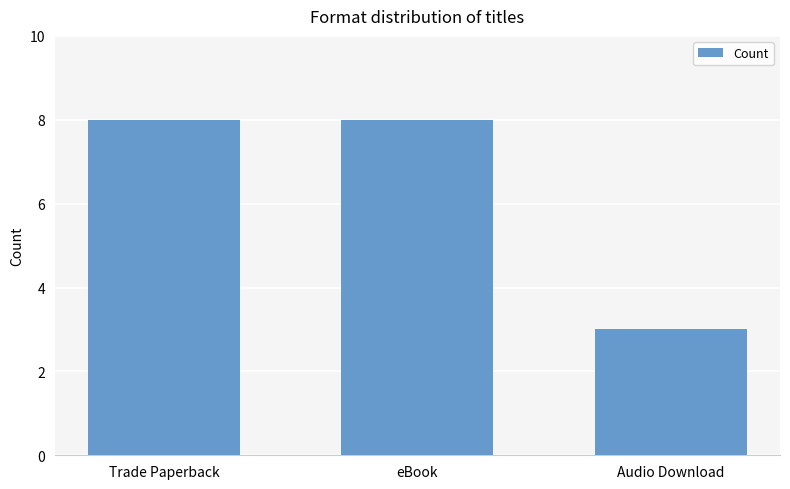

What is the ratio of the value at Audio Download to the value at Trade Paperback?

0.4